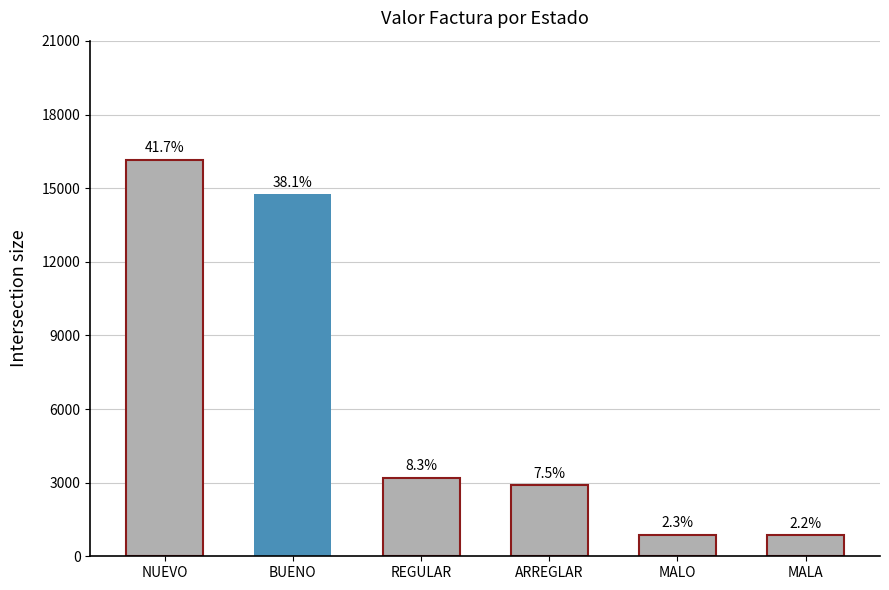

List the labels in order of value, smallest first.

MALA, MALO, ARREGLAR, REGULAR, BUENO, NUEVO